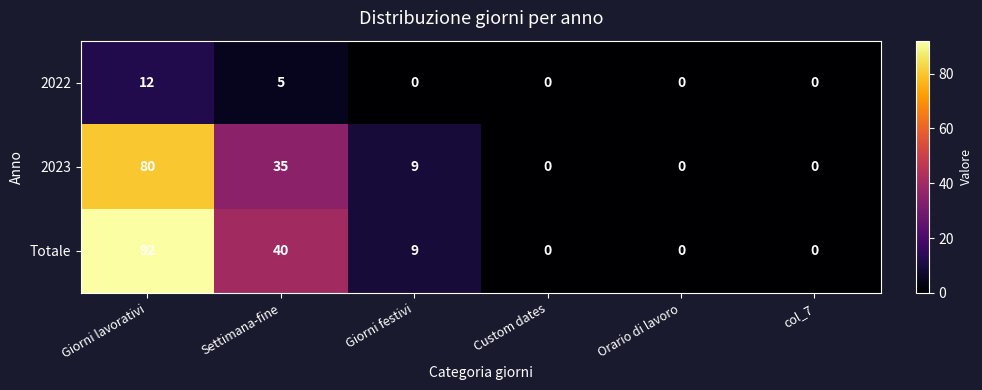

Is it true that 2023 equals 80 at Giorni lavorativi?

True